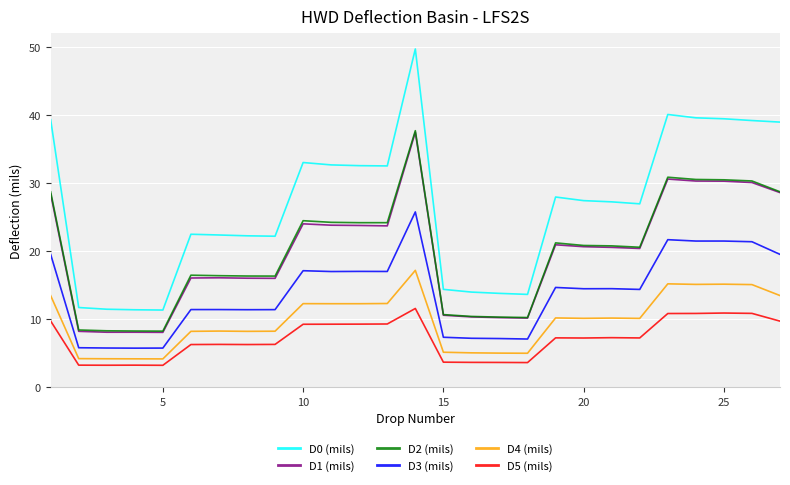

What is the maximum value shown in the chart?

49.7